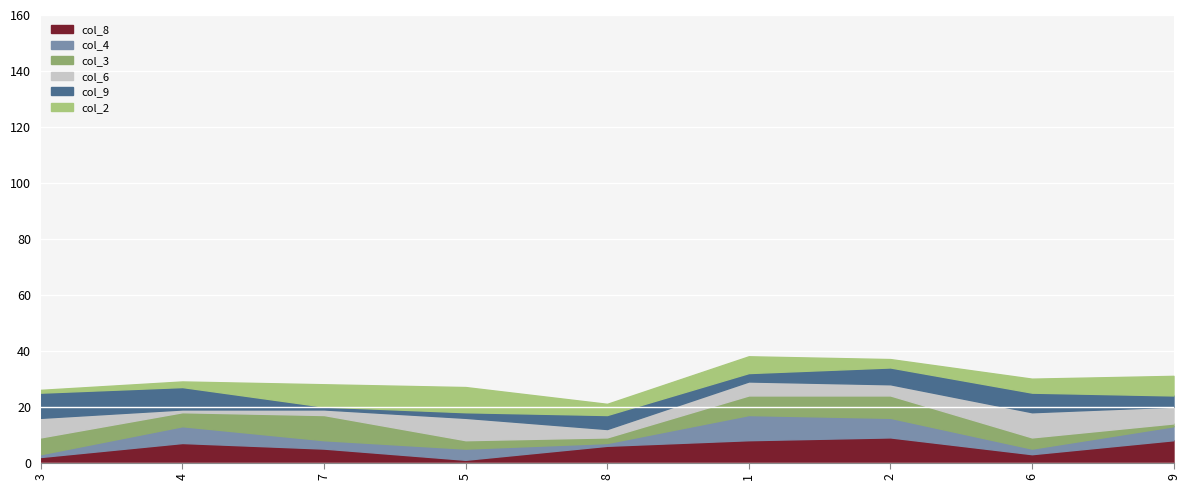

What is the sum of the col_3 values at 1 and 3?

13